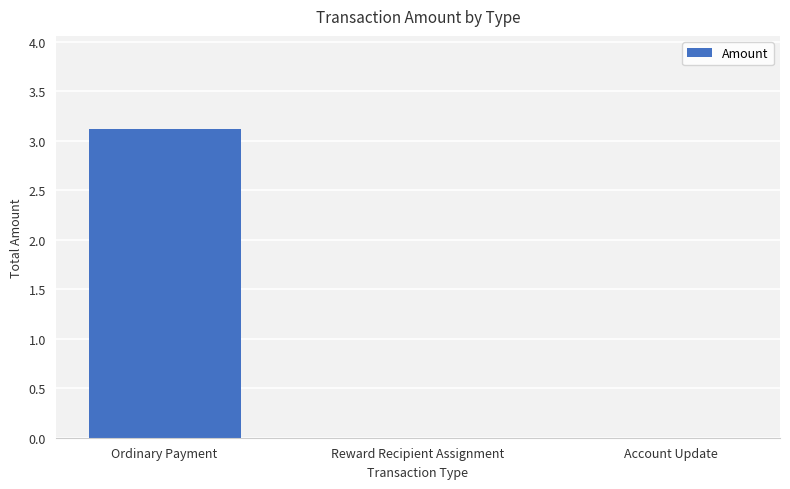

What is the sum of all values?

3.1